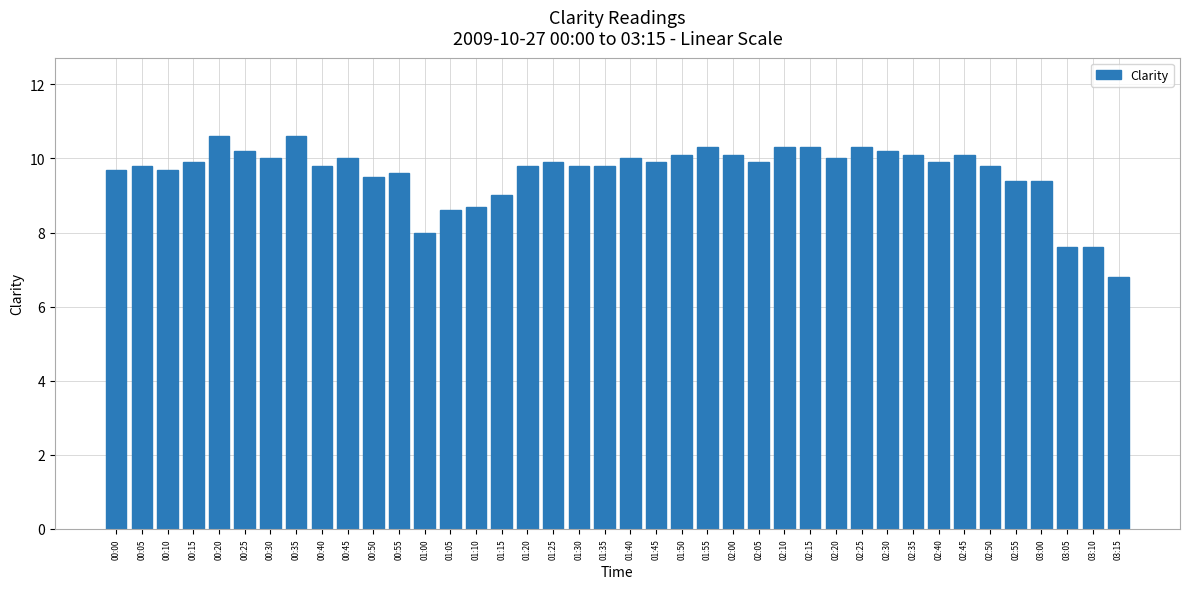

What is the sum of all values?

385.1